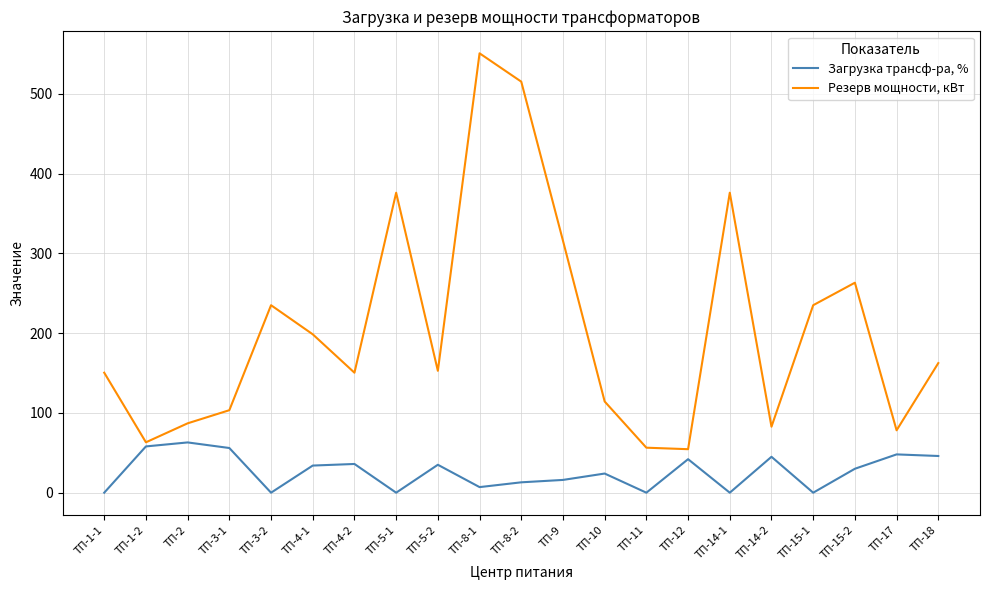

What is the difference between the highest and lowest values at ТП-15-2?

233.2